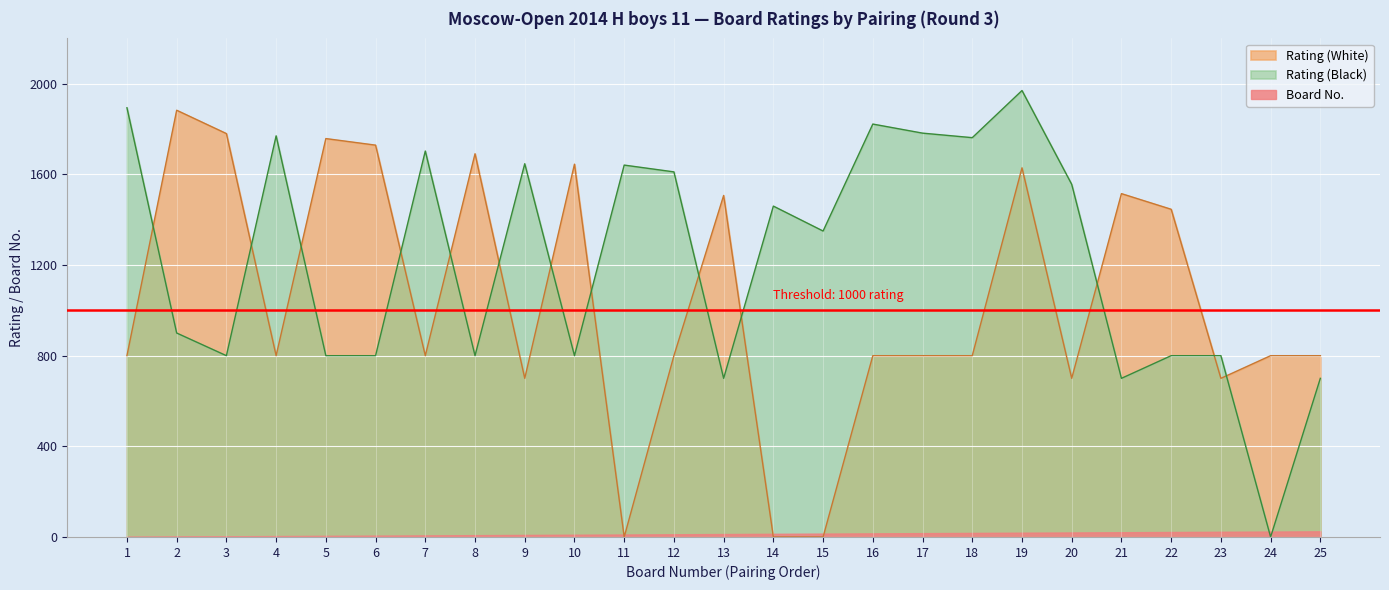

What is the total value across all series at 8?

2499